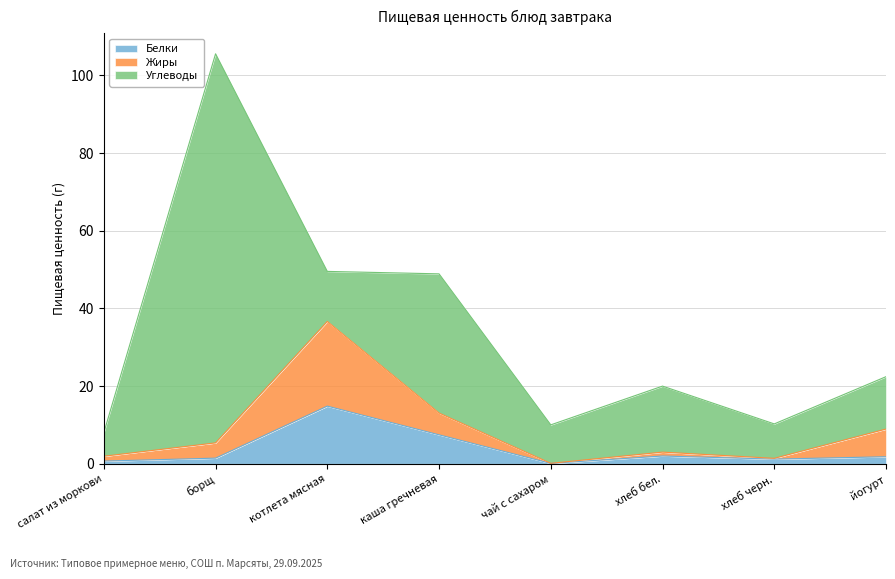

The value of Белки at котлета мясная is 14.8. True or false?

True